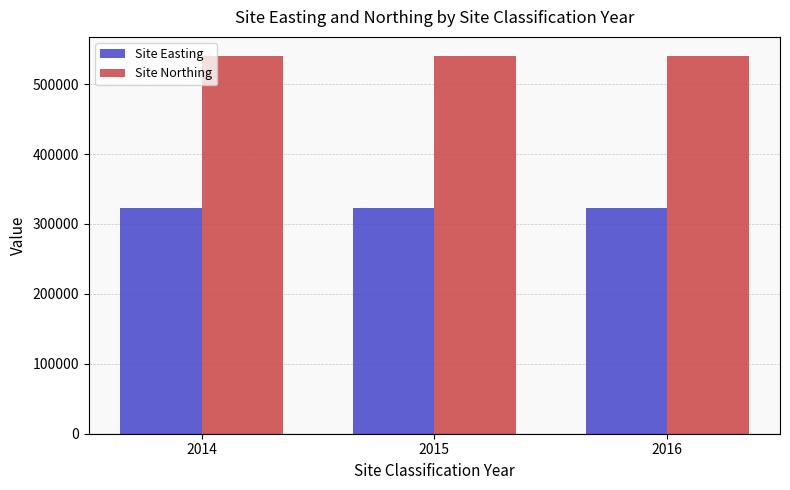

Is it true that Site Easting equals 110960 at 2014?

False